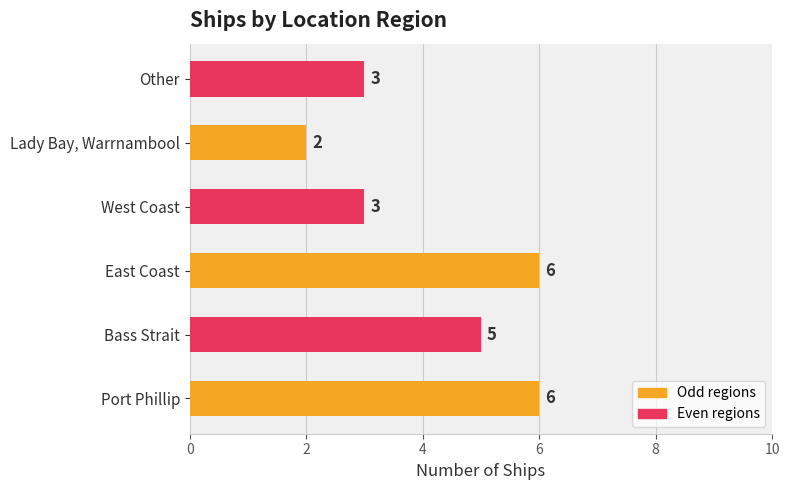

The value at Lady Bay, Warrnambool is 2. True or false?

True